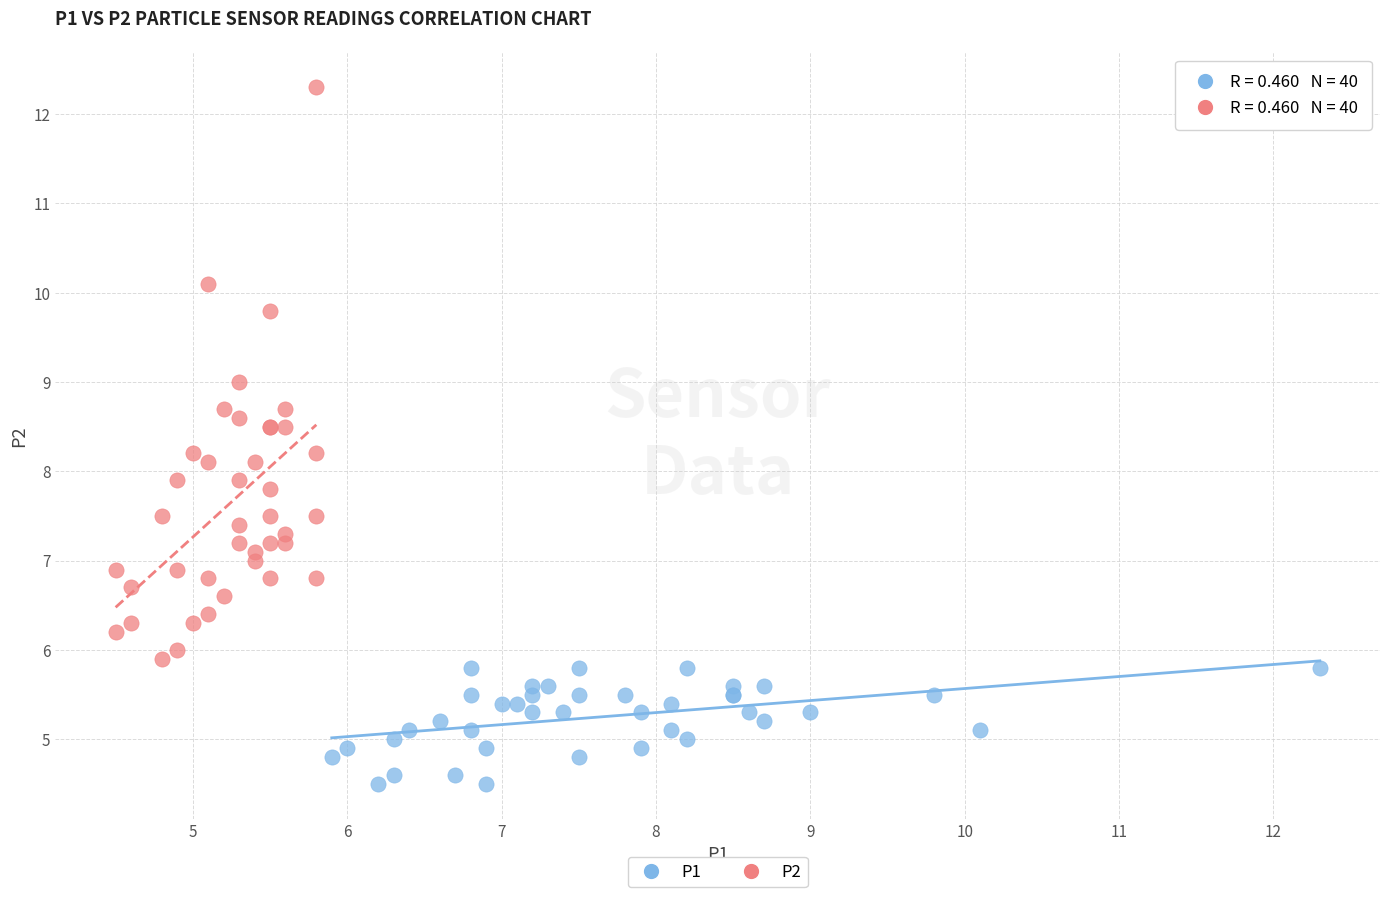

Which series has the widest spread of Y values?

P2